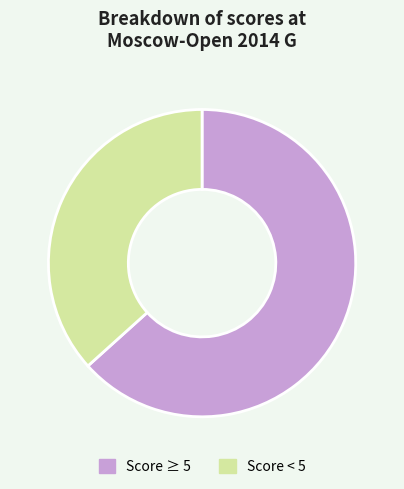

Is there any slice that represents more than half of the pie?

Yes